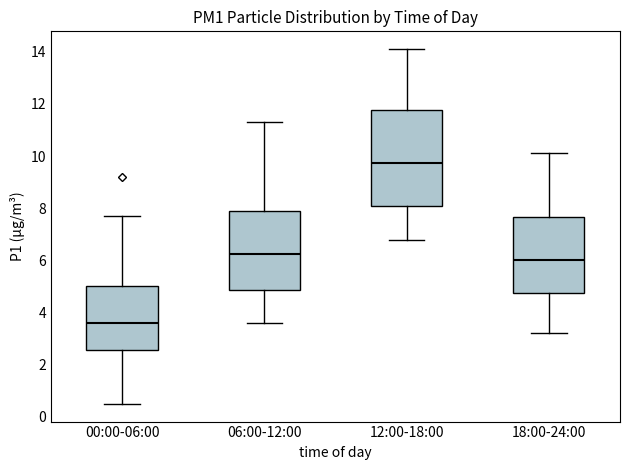

Comparing the boxes themselves (not the whiskers), which one is the tallest?

12:00-18:00